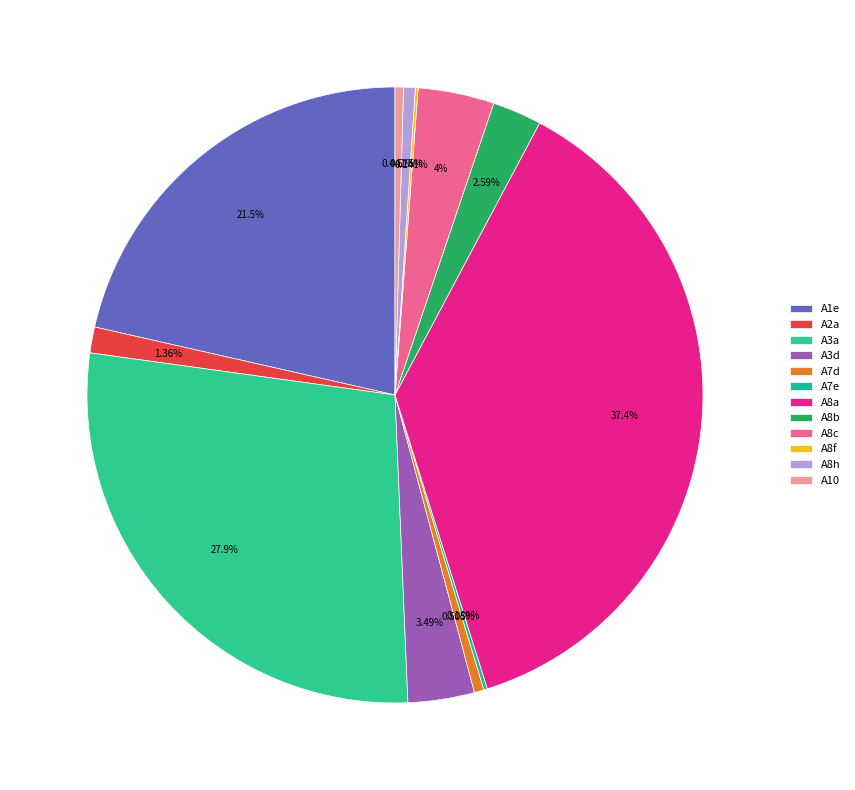

Is there any slice that represents more than half of the pie?

No